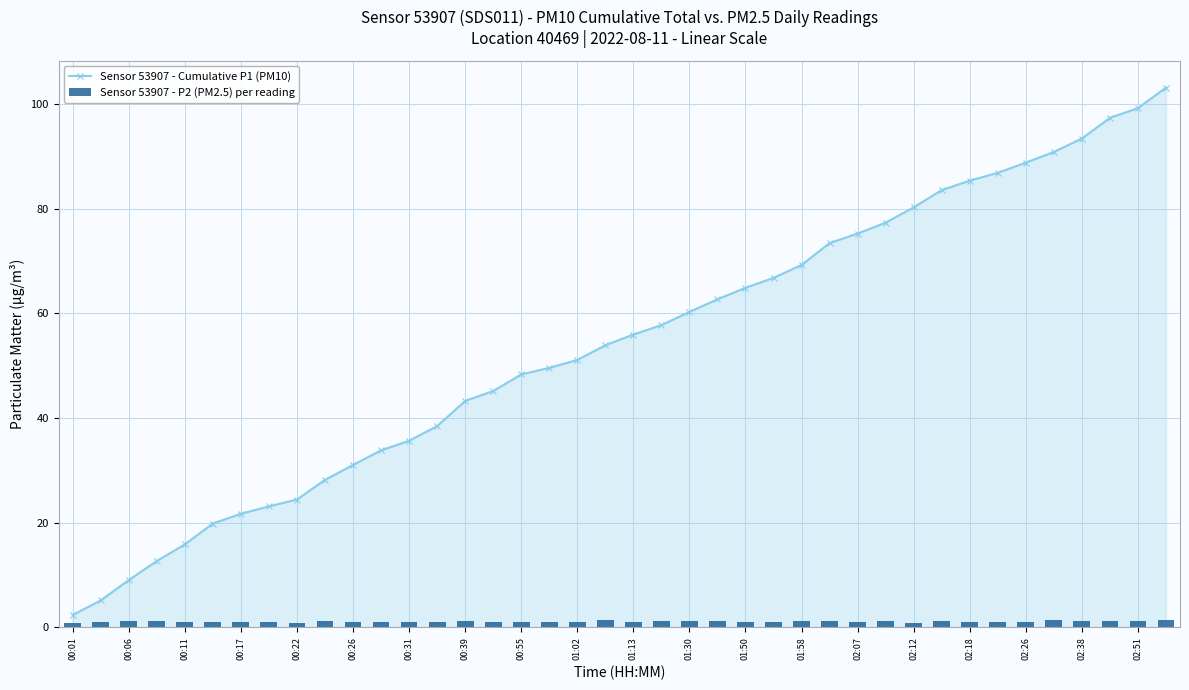

Is it true that Sensor 53907 - Cumulative P1 (PM10) equals 80.2 at 02:12?

True